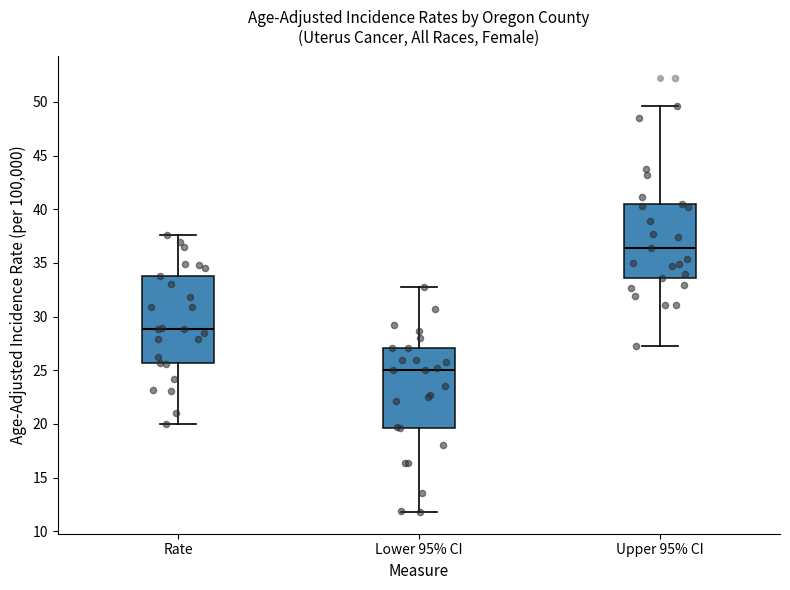

Reading left to right, read every box against the y-axis: the position of its median line, the range the box covers, and the ends of its whiskers. The values are not printed on the chart, so give them approximately, as read against the axis.

Rate: median 29.0, box 25.5 to 34.0, whiskers 20.0 to 37.5
Lower 95% CI: median 25.0, box 19.5 to 27.0, whiskers 12.0 to 33.0
Upper 95% CI: median 36.5, box 33.5 to 40.5, whiskers 27.5 to 49.5